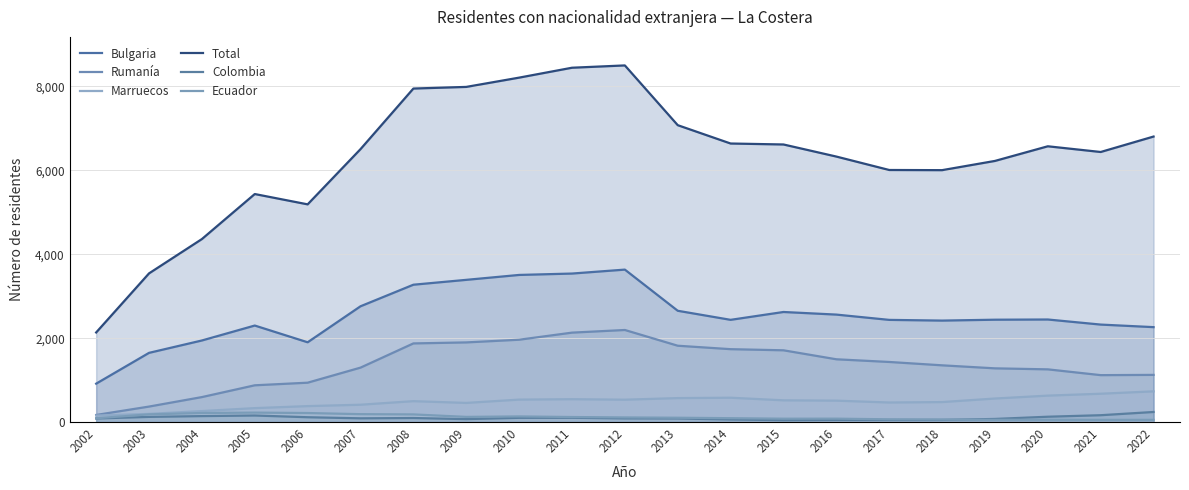

How many lines are shown in the chart?

6